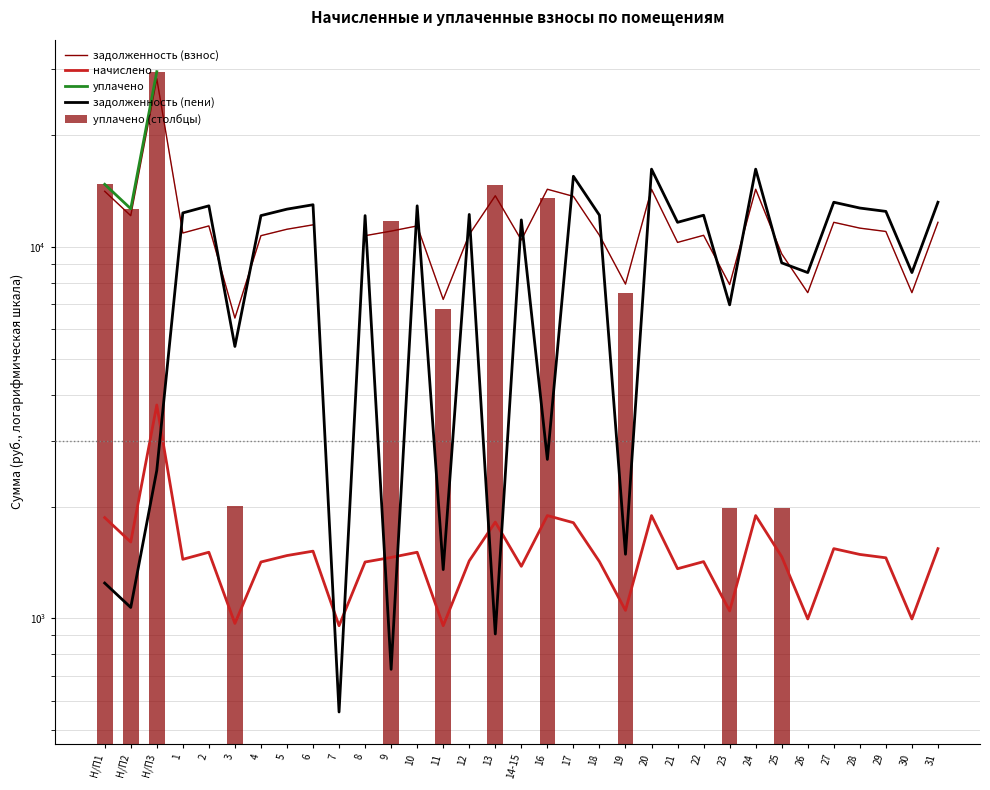

Between 13 and 26, which series saw the biggest shift?

задолженность (пени)